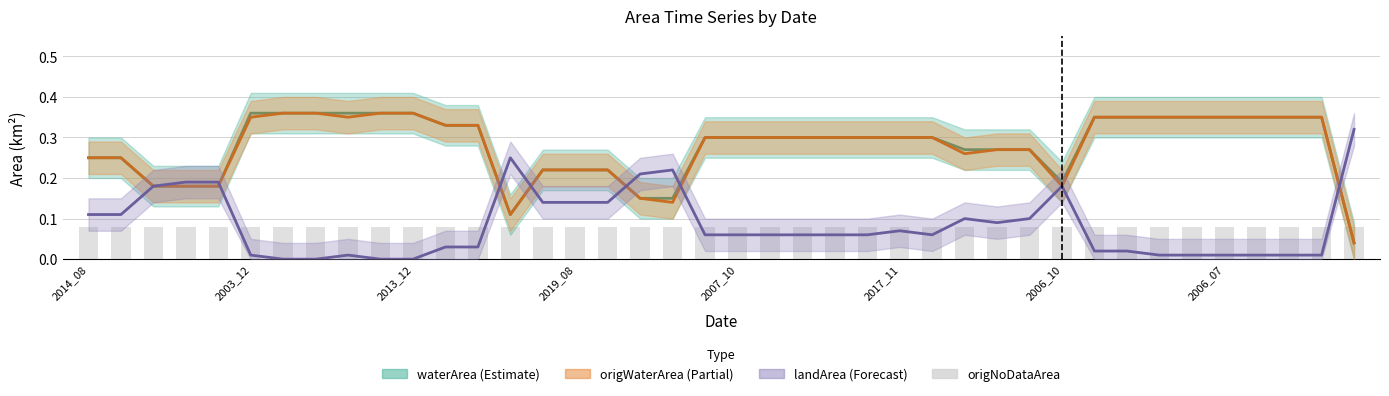

Are the bars horizontal?

No